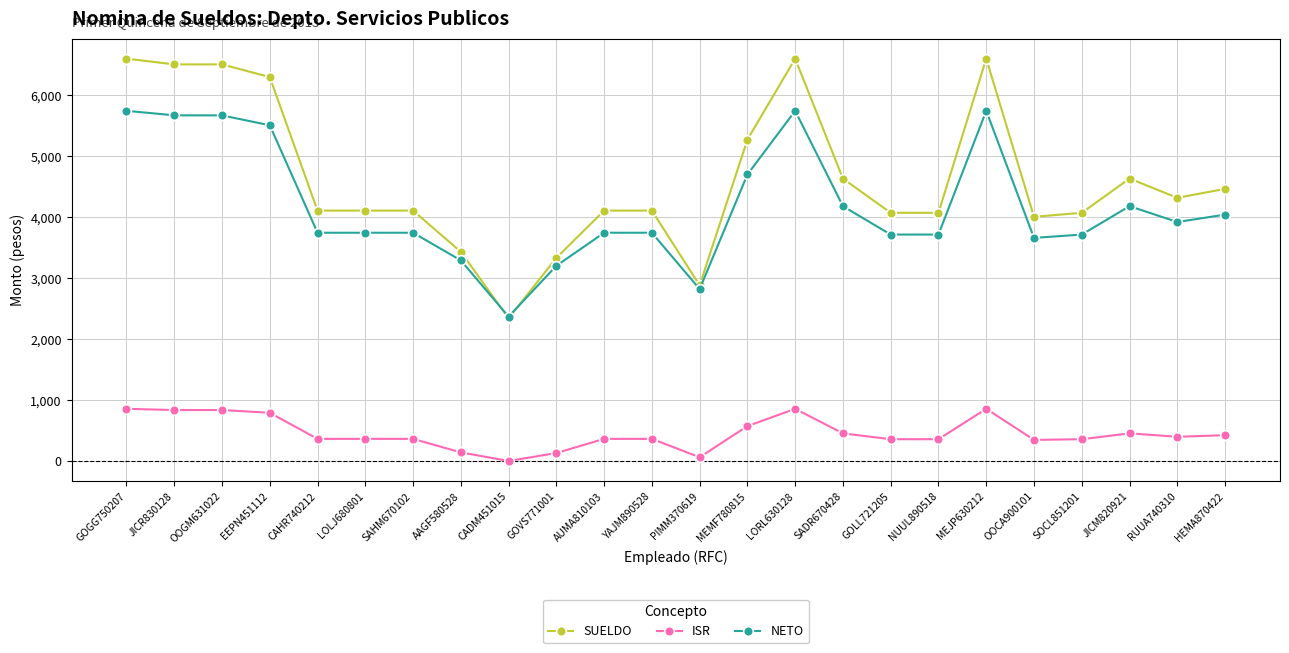

Is it true that NETO equals 3245 at CADM451015?

False